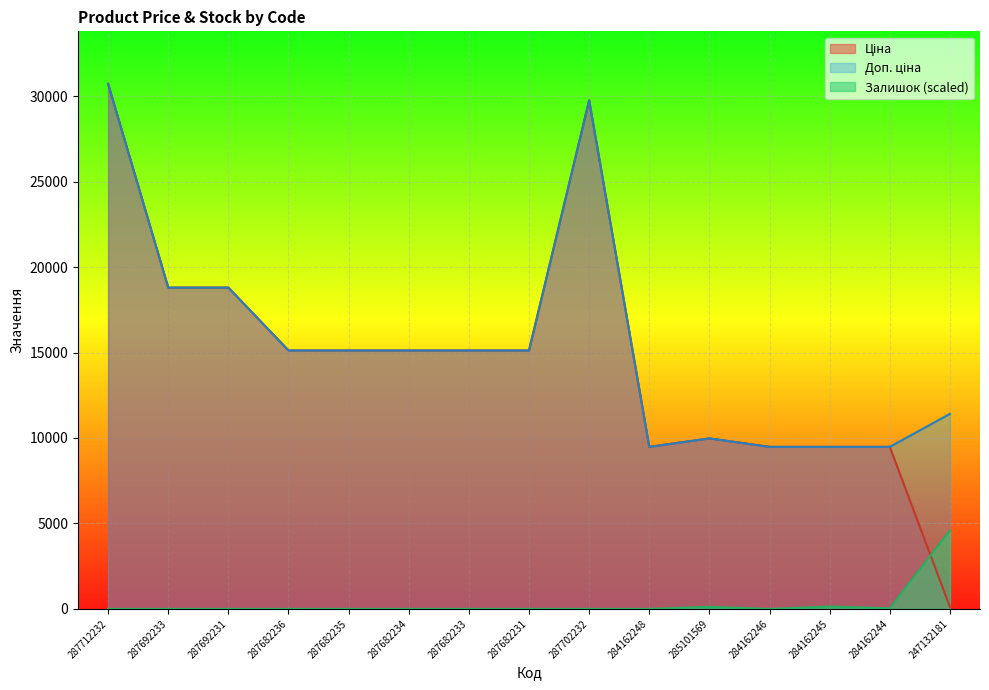

At how many categories does at least one series exceed 29628?

2